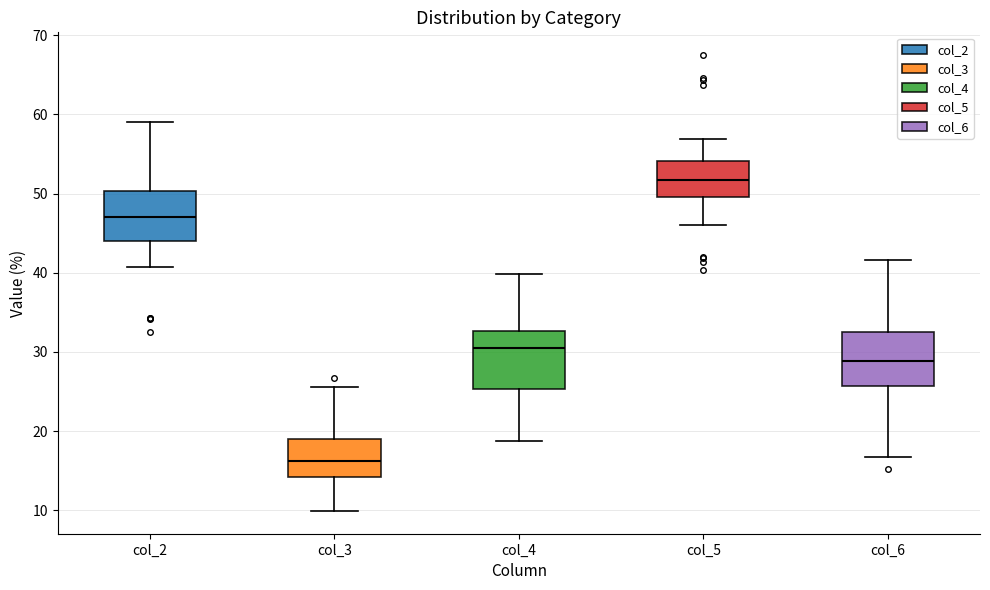

Reading left to right, transcribe this box plot: for each box, give where its median line is, the range the box spans, and where its two whiskers end, as read against the y-axis. The values are not printed on the chart, so give them approximately, as read against the axis.

col_2: median 47, box 44 to 50, whiskers 41 to 59
col_3: median 16, box 14 to 19, whiskers 10 to 26
col_4: median 30, box 25 to 33, whiskers 19 to 40
col_5: median 52, box 50 to 54, whiskers 46 to 57
col_6: median 29, box 26 to 33, whiskers 17 to 42